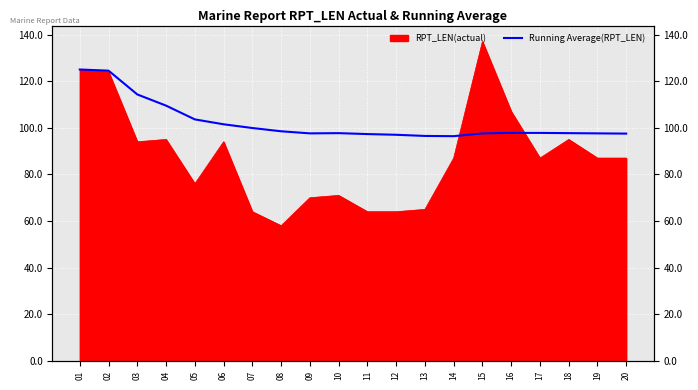

The chart shows a value of 101.5 at 06. True or false?

True